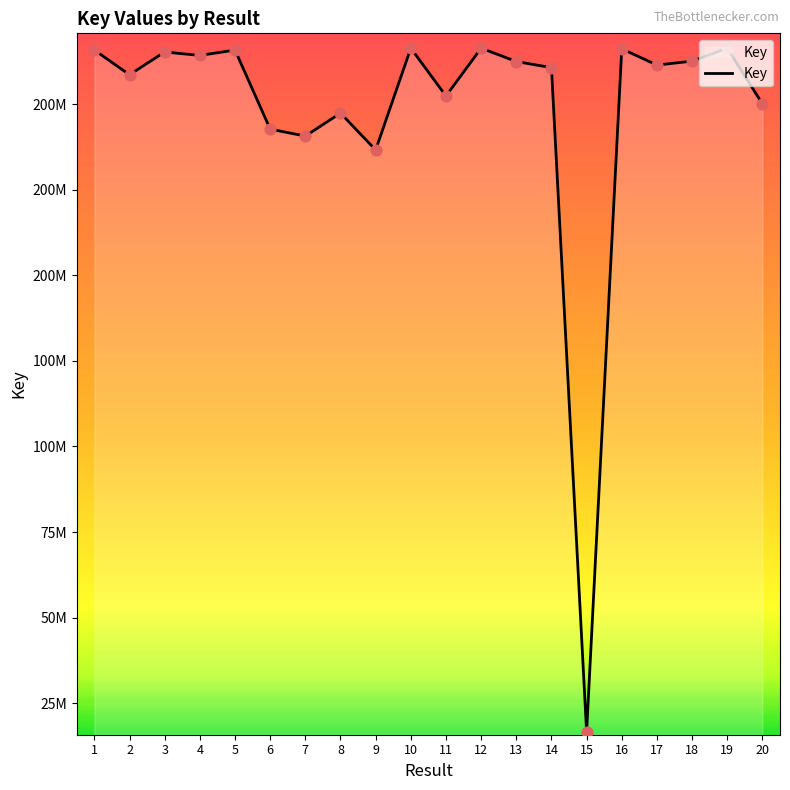

What is the change in value from 7 to 11?

+11706049